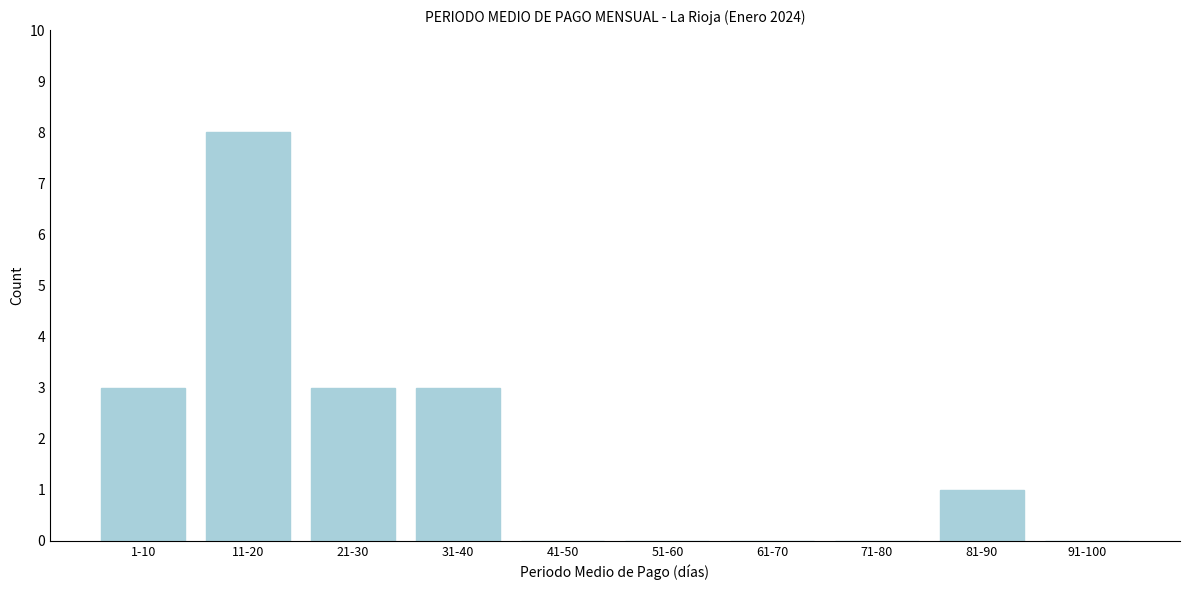

Reading left to right, transcribe all the data shown in this chart.

1-10=3	11-20=8	21-30=3	31-40=3	41-50=0	51-60=0	61-70=0	71-80=0	81-90=1	91-100=0